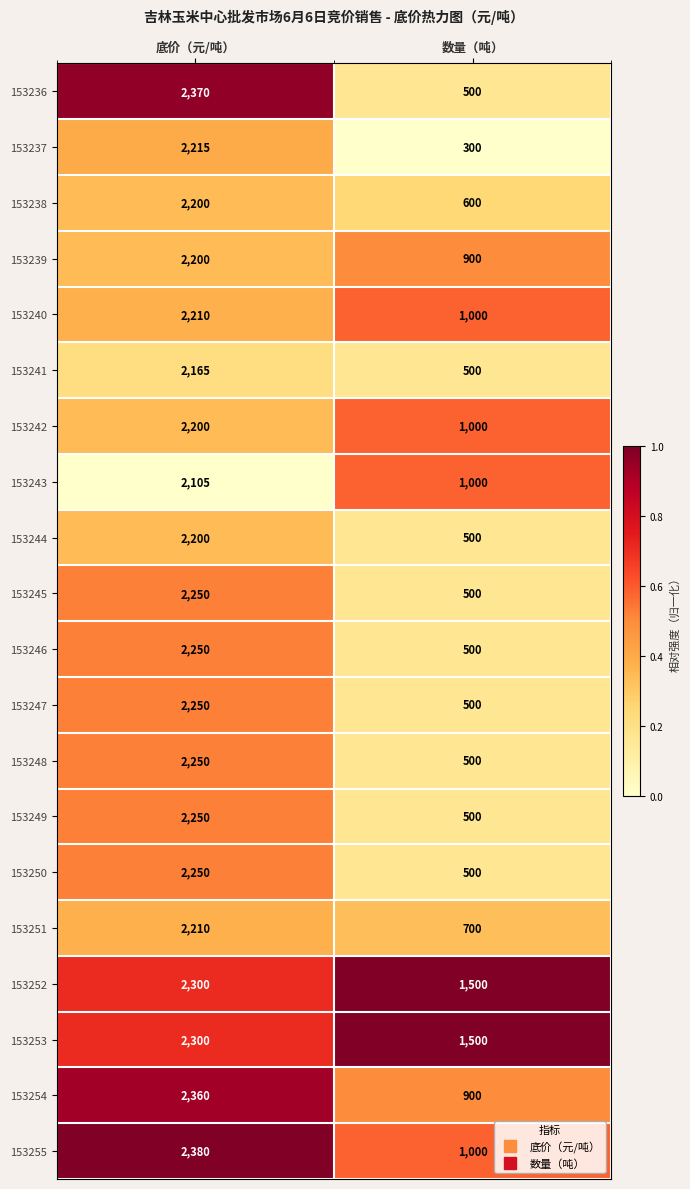

What is the difference between the highest and lowest values at 数量（吨）?

1200